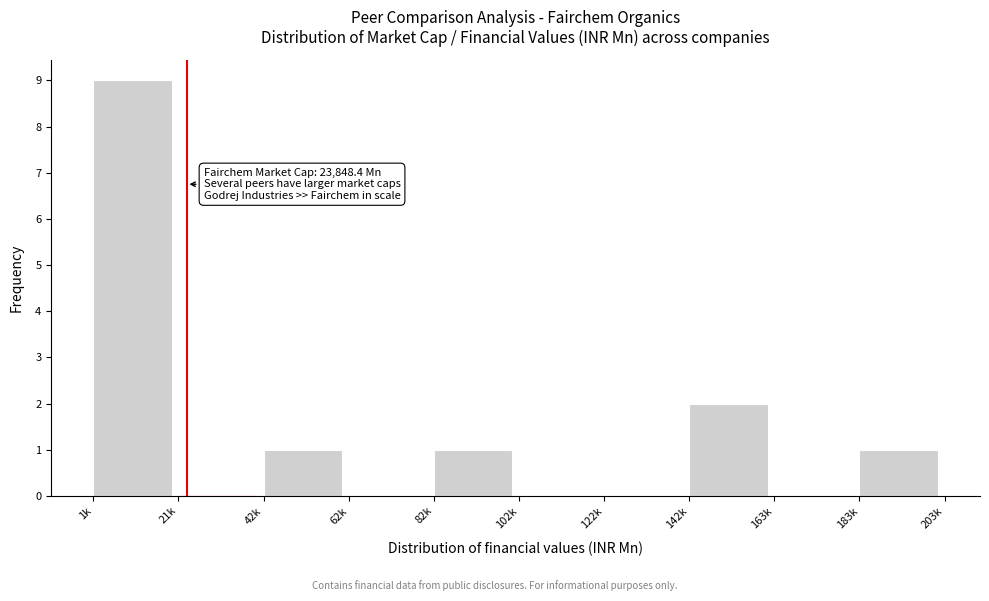

Reading left to right, list all the values displayed in this chart.

1k=9	21k=0	42k=1	62k=0	82k=1	102k=0	122k=0	142k=2	163k=0	183k=1